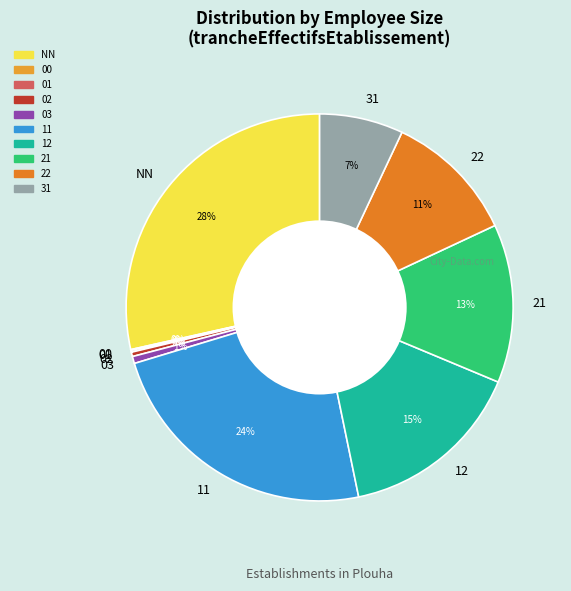

To the nearest percent, what is the difference between the largest and smallest slice percentages?

28%